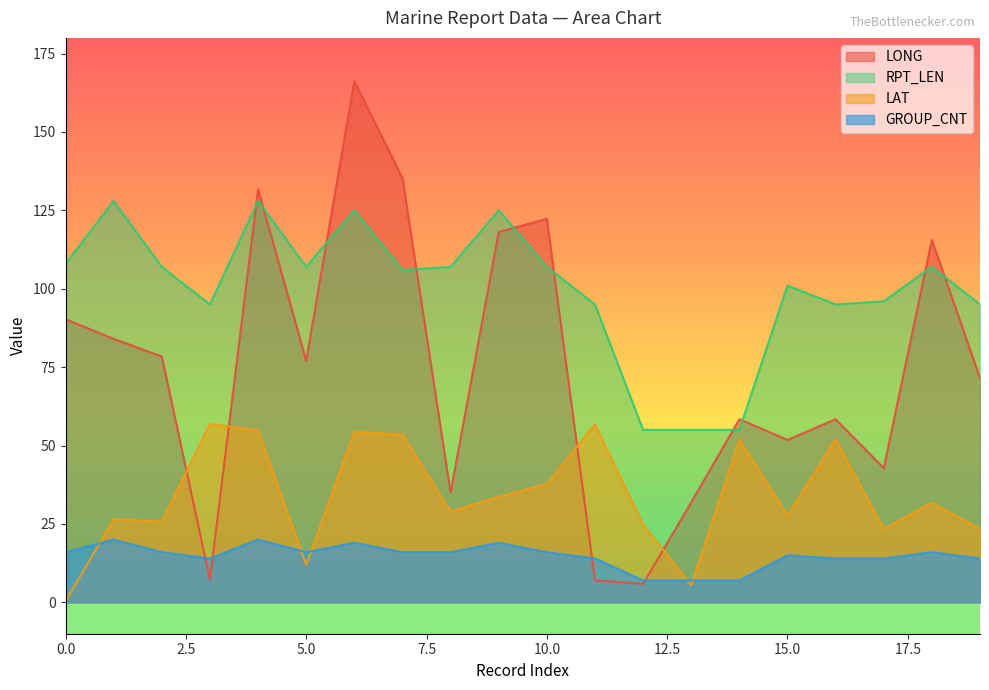

Reading left to right, transcribe all the data shown in this chart.

LONG: 0=90.3	1=84.0	2=78.4	3=7.3	4=131.7	5=77.1	6=166.2	7=135.3	8=35.0	9=118.1	10=122.3	11=7.0	12=5.9	13=31.9	14=58.4	15=51.8	16=58.4	17=42.8	18=115.6	19=71.5
LAT: 0=0.4	1=26.5	2=25.8	3=56.9	4=54.8	5=12.0	6=54.4	7=53.5	8=29.0	9=33.7	10=37.7	11=56.8	12=24.8	13=5.5	14=51.9	15=27.8	16=51.9	17=23.4	18=31.8	19=23.4
RPT_LEN: 0=108.0	1=128.0	2=107.0	3=95.0	4=128.0	5=107.0	6=125.0	7=106.0	8=107.0	9=125.0	10=107.0	11=95.0	12=55.0	13=55.0	14=55.0	15=101.0	16=95.0	17=96.0	18=107.0	19=95.0
GROUP_CNT: 0=16.0	1=20.0	2=16.0	3=14.0	4=20.0	5=16.0	6=19.0	7=16.0	8=16.0	9=19.0	10=16.0	11=14.0	12=7.0	13=7.0	14=7.0	15=15.0	16=14.0	17=14.0	18=16.0	19=14.0